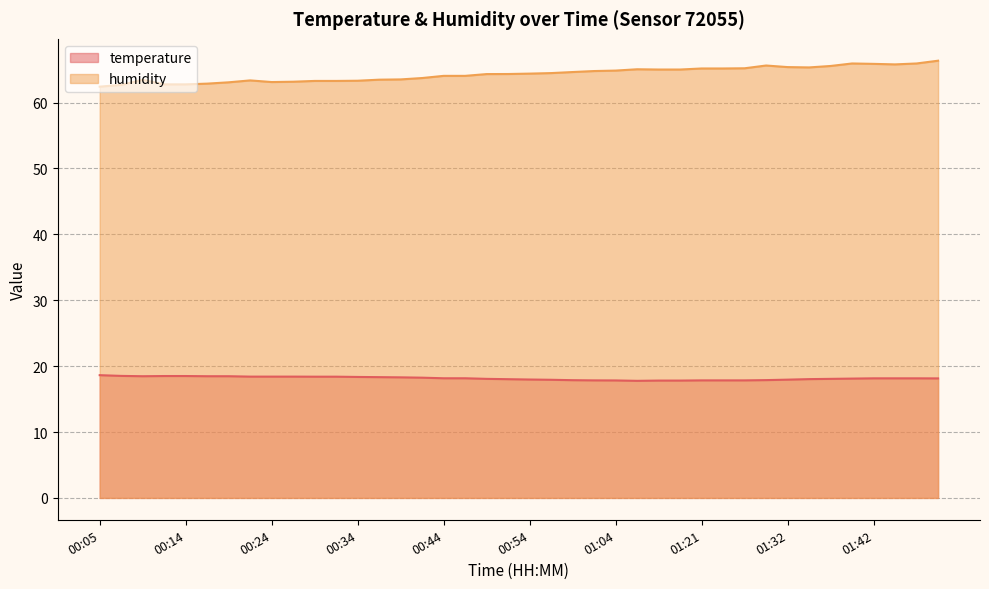

What is the sum of the temperature values at 00:10 and 00:49?

36.5